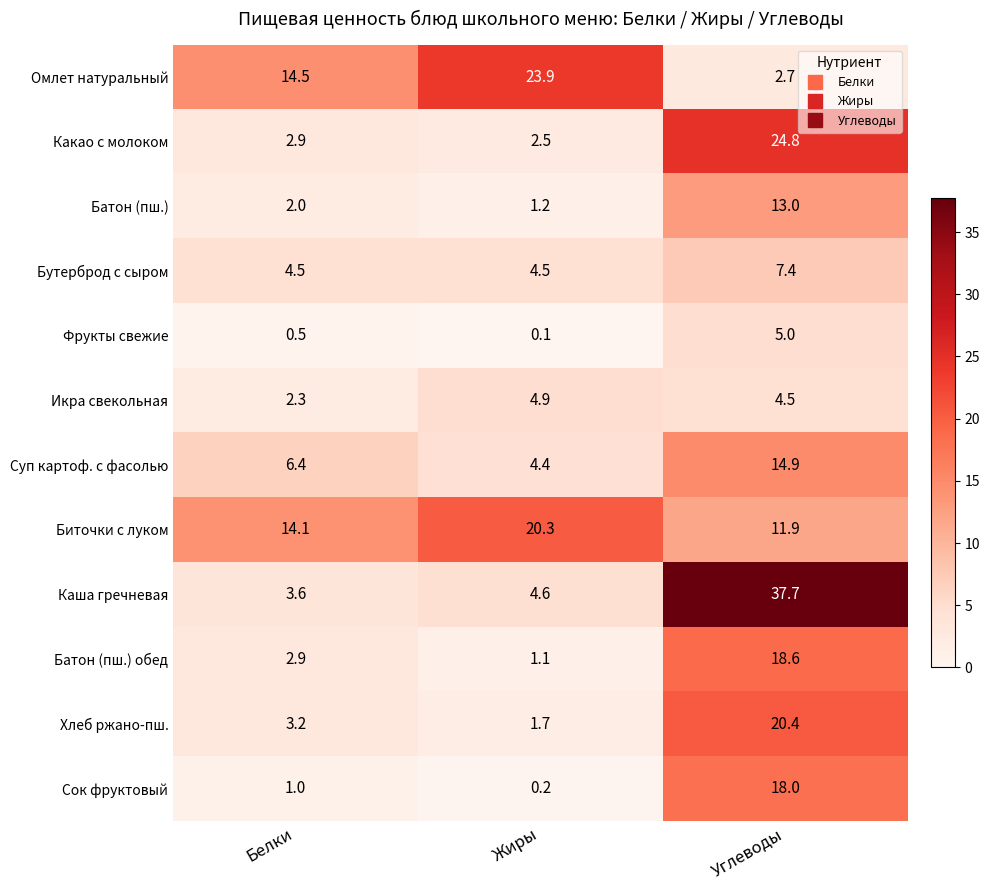

What is the total value across all series at Жиры?

69.4